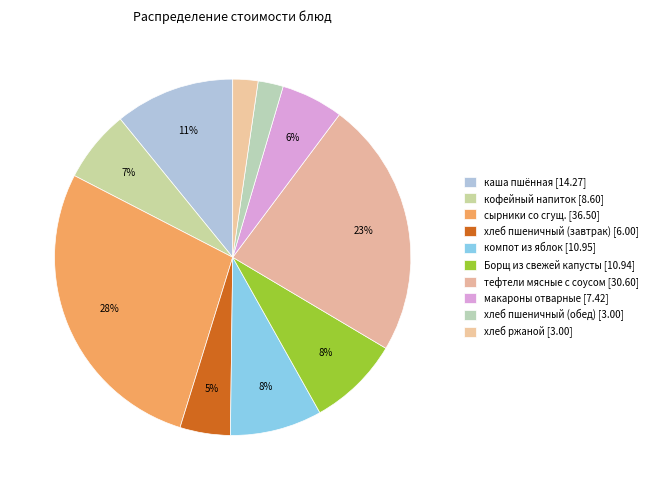

How many slices are in this pie chart?

10